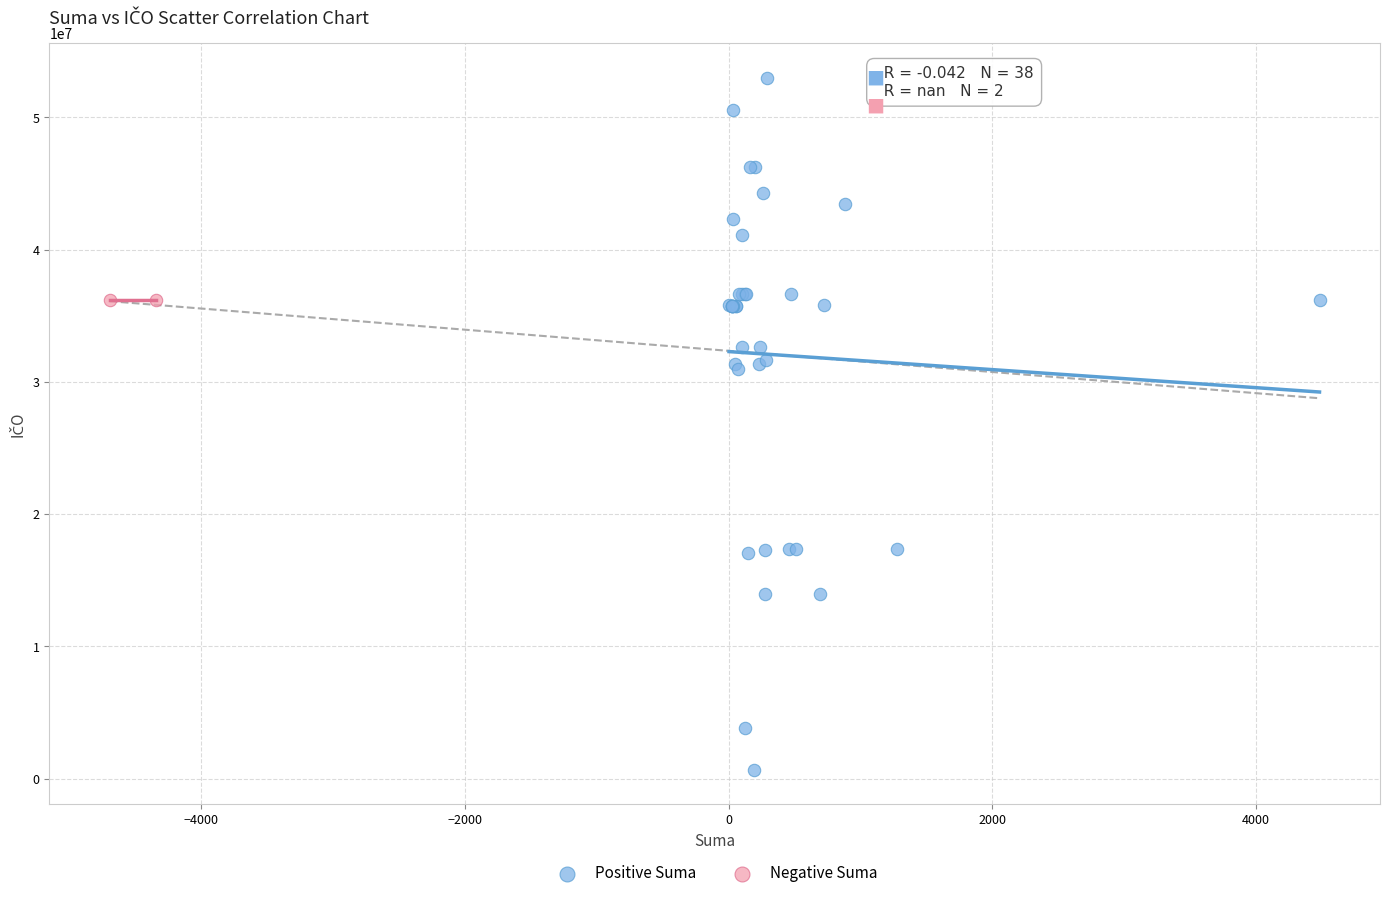

What are all the series names shown in the legend?

Positive Suma, Negative Suma